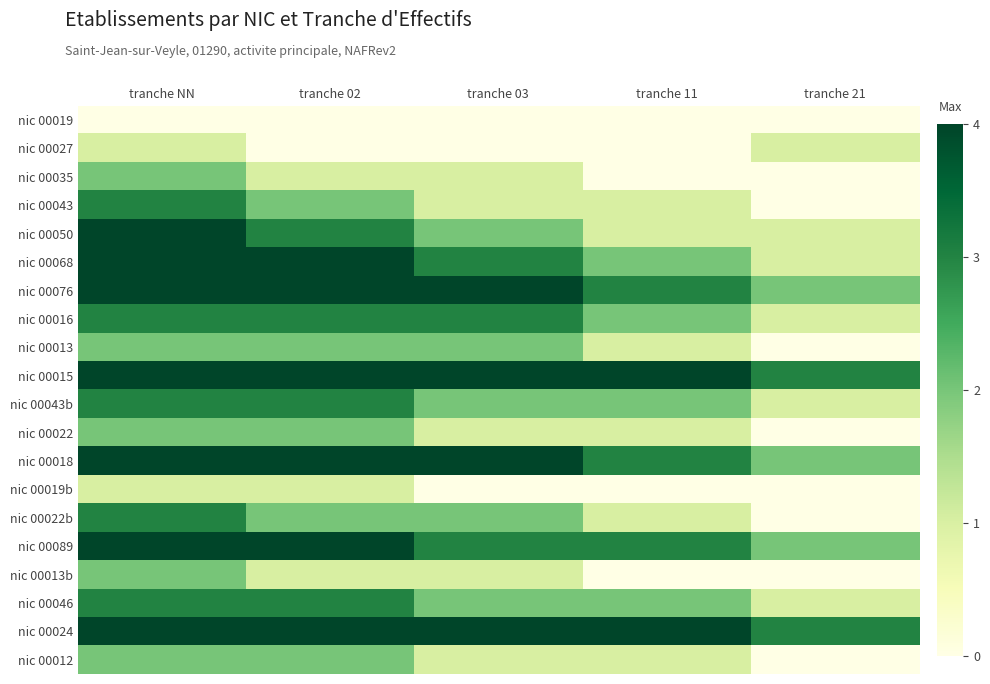

Rank the series by their maximum value, from highest to lowest.

nic 00050, nic 00068, nic 00076, nic 00015, nic 00018, nic 00089, nic 00024, nic 00043, nic 00016, nic 00043b, nic 00022b, nic 00046, nic 00035, nic 00013, nic 00022, nic 00013b, nic 00012, nic 00027, nic 00019b, nic 00019